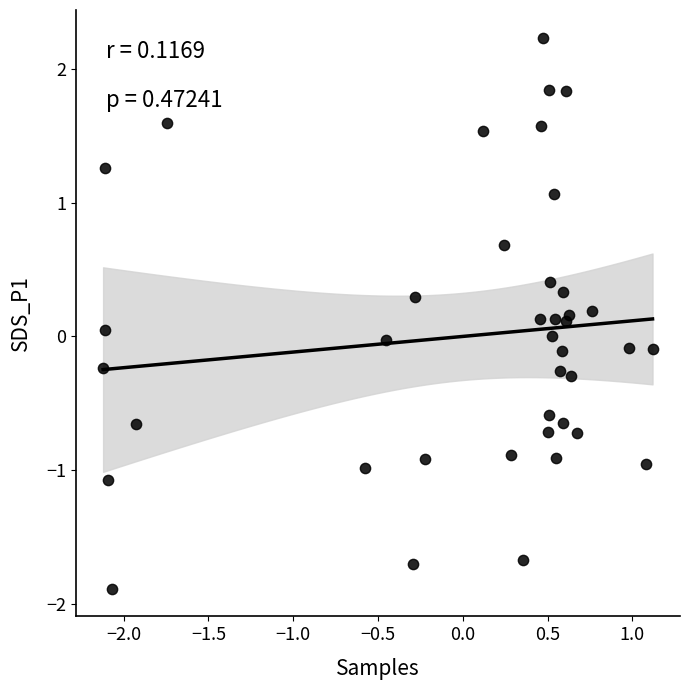

What is the range of Y values (max minus min)?

4.1